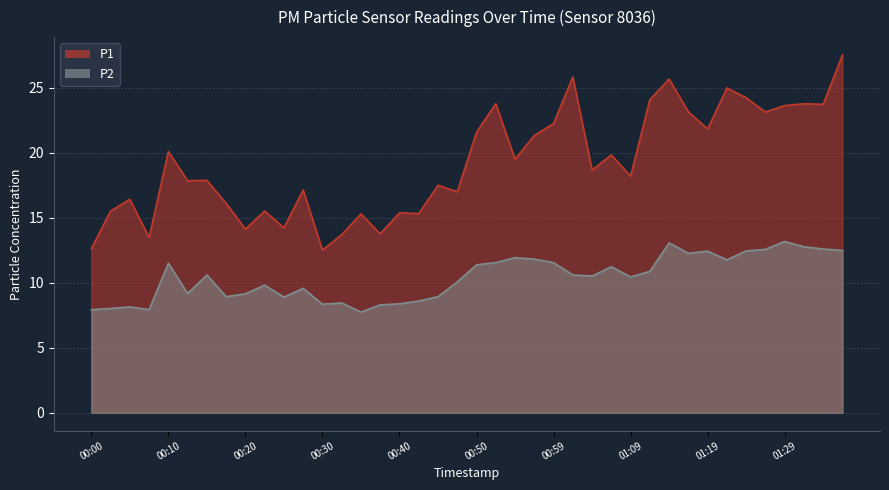

How many lines are shown in the chart?

2